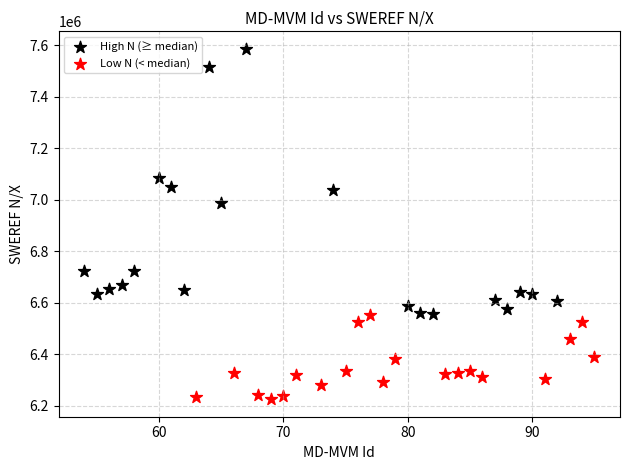

Which series reaches the minimum Y coordinate?

Low N (< median)